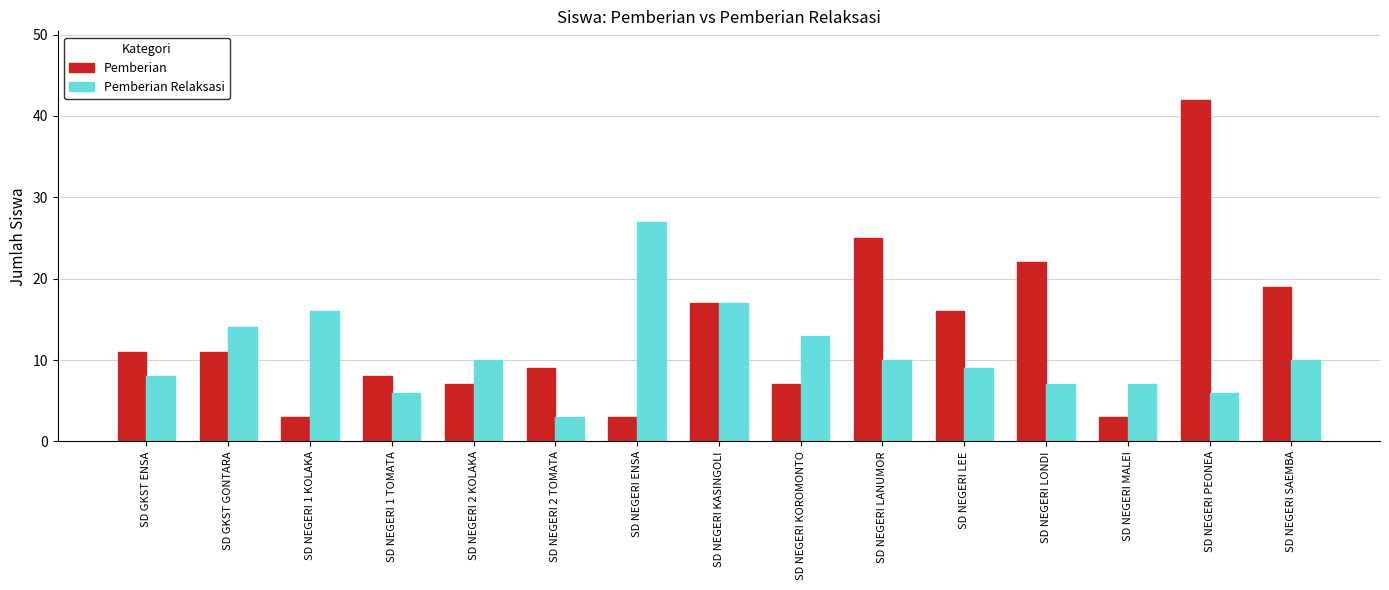

List the series in order of their overall mean, highest first.

Pemberian, Pemberian Relaksasi